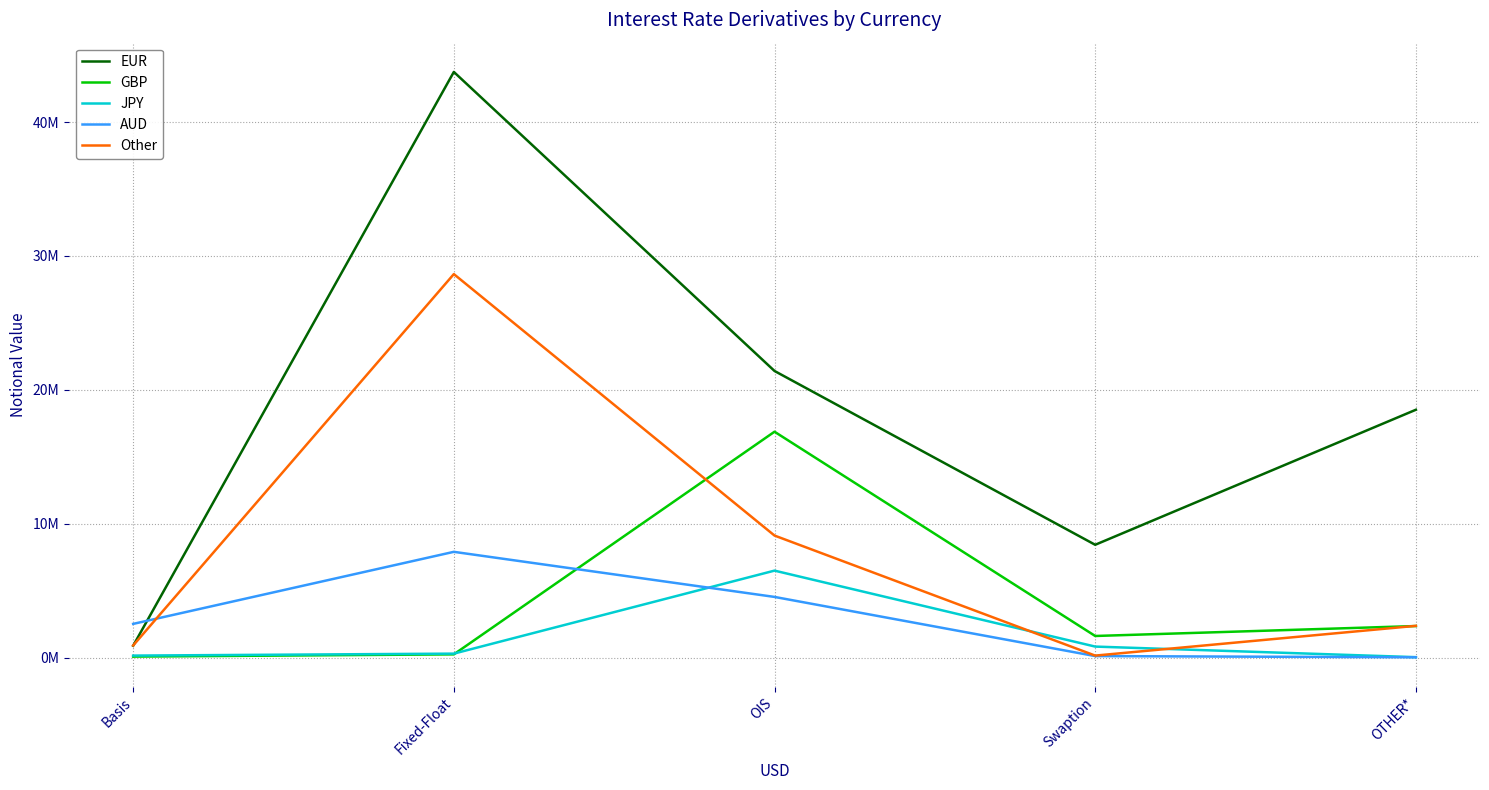

At OIS, list the series in order from smallest to largest.

AUD, JPY, Other, GBP, EUR